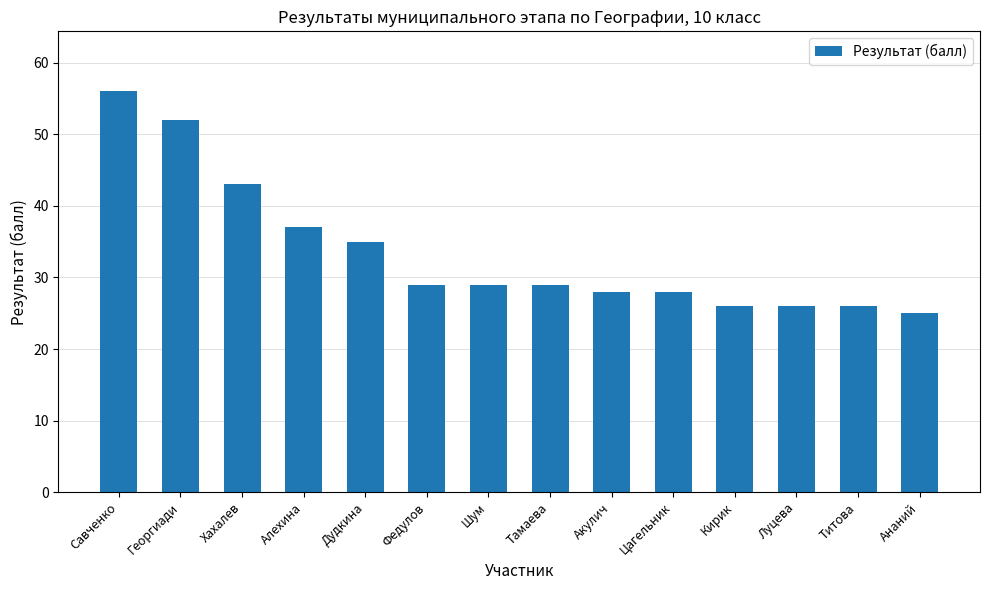

Count the number of data series in this chart.

1